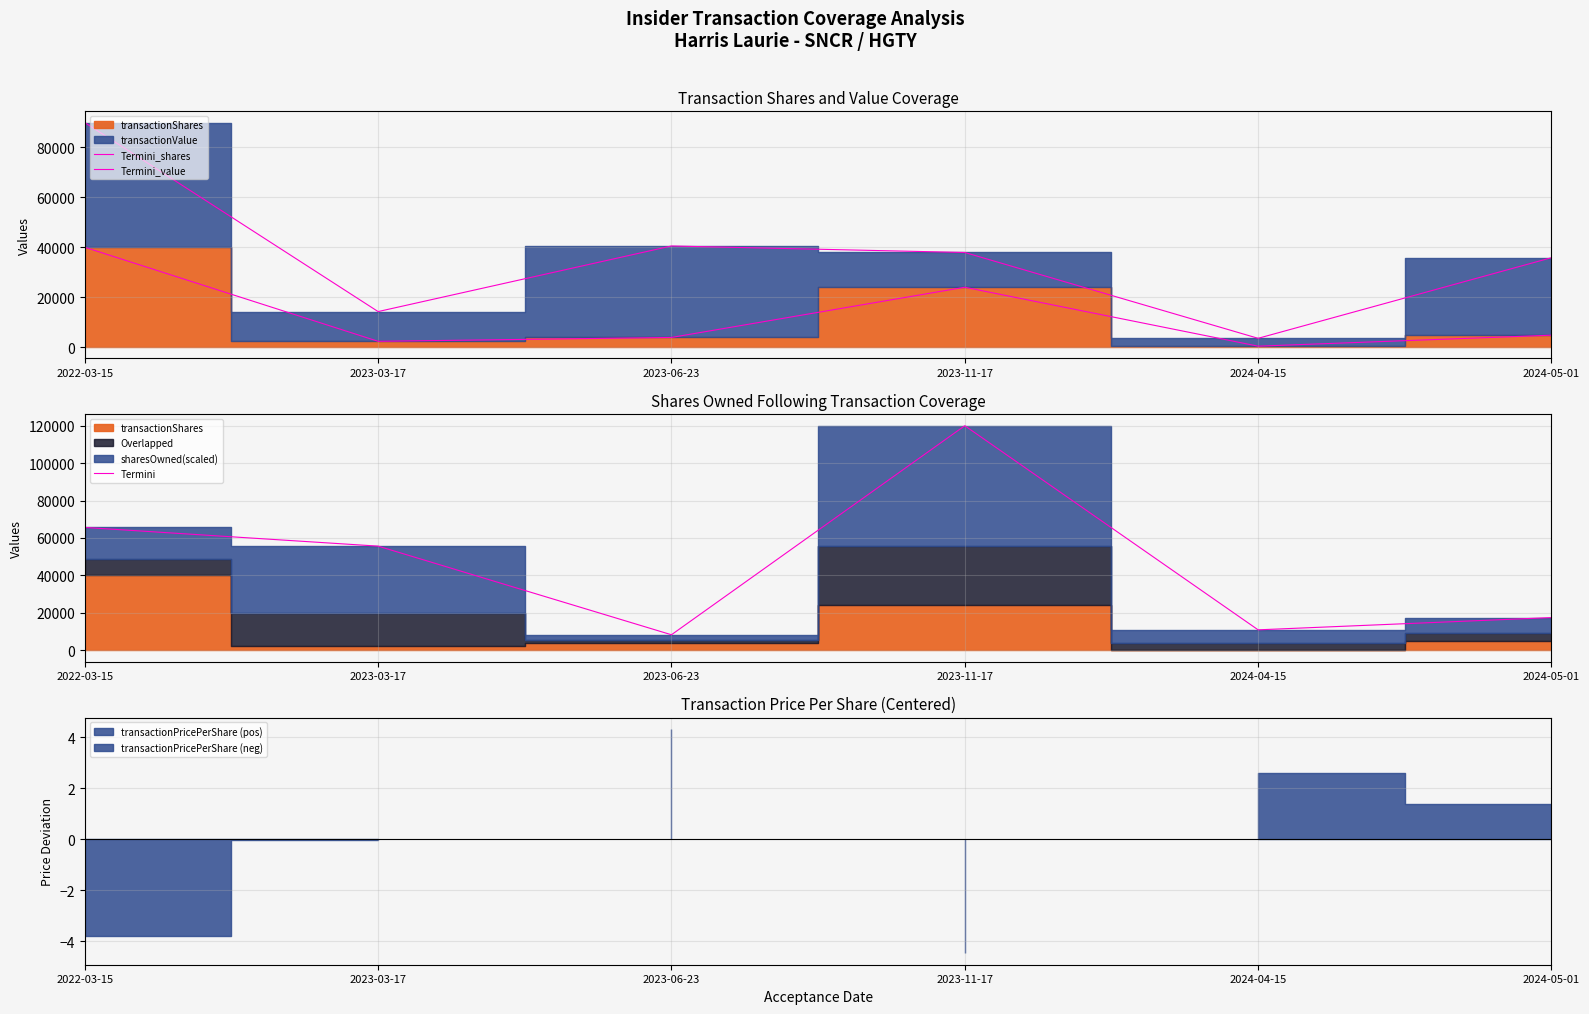

Reading right to left, extract all data points from this chart.

Termini_shares: 4809.0	411.0	24000.0	3900.0	2357.0	40000.0
Termini_value: 35827.0	3555.0	37920.0	40521.0	14260.0	89934.0
Termini: 17504.7	10949.4	119952.9	8321.4	55649.9	65627.5